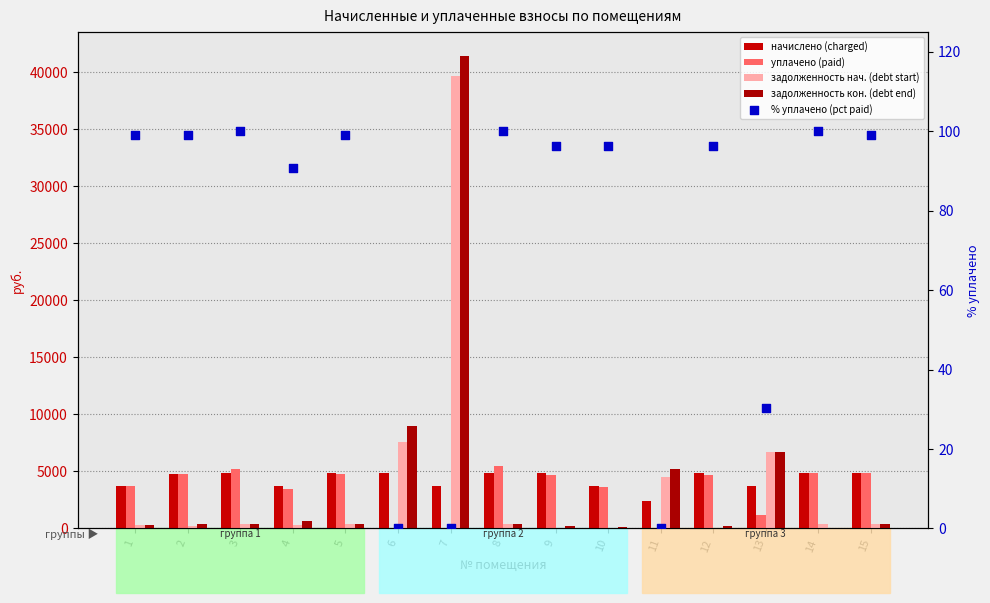

At which category is the sum across all series the highest?

7